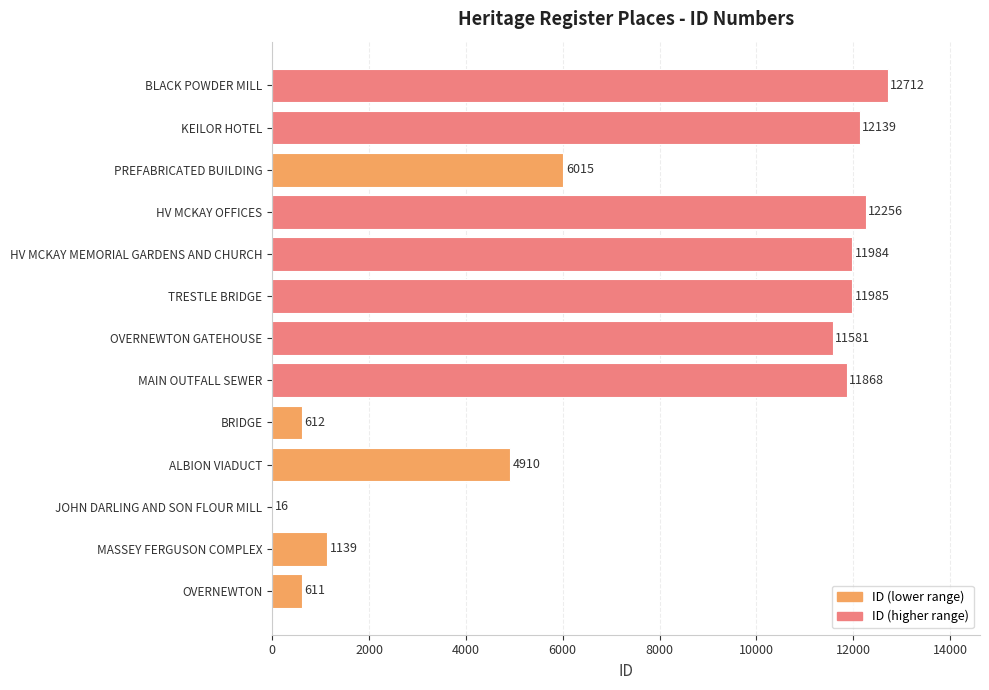

The value at HV MCKAY OFFICES is 21663. True or false?

False